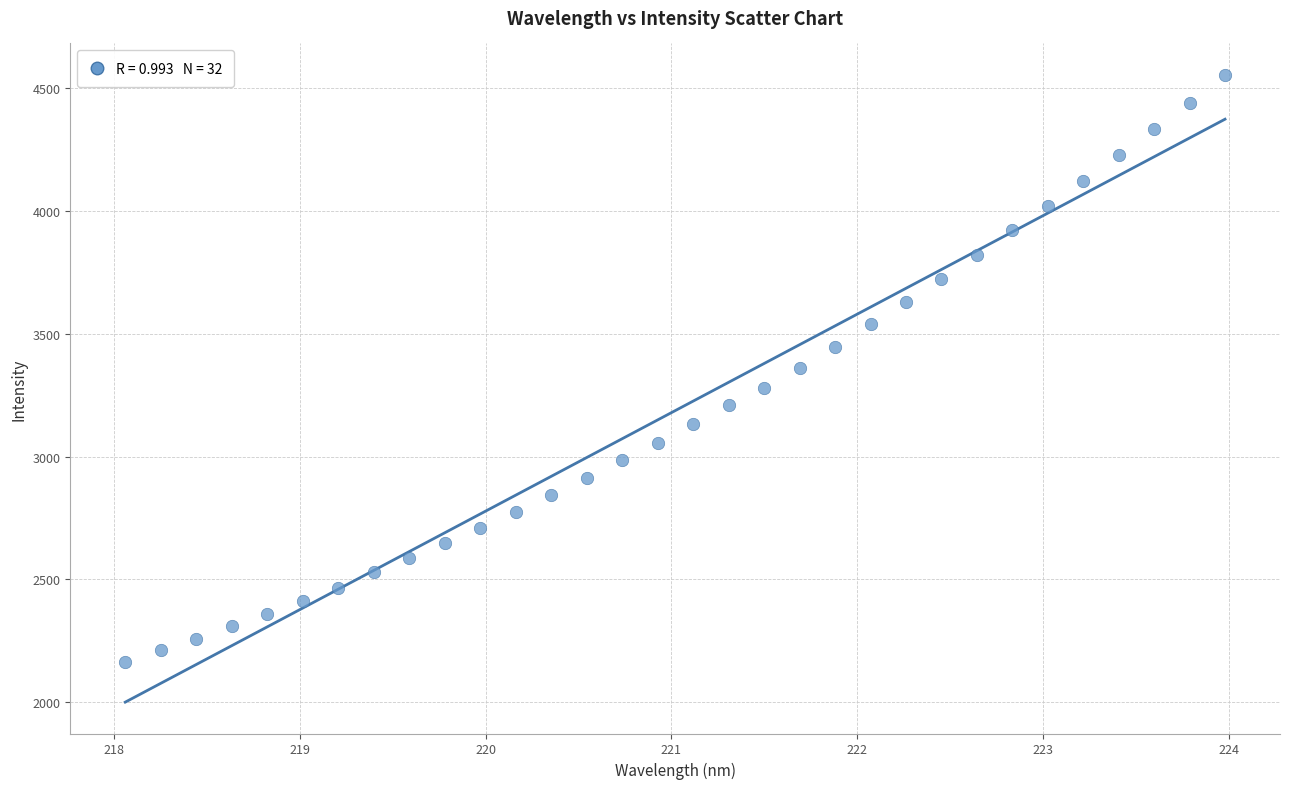

What is the range of X values (max minus min)?

5.9